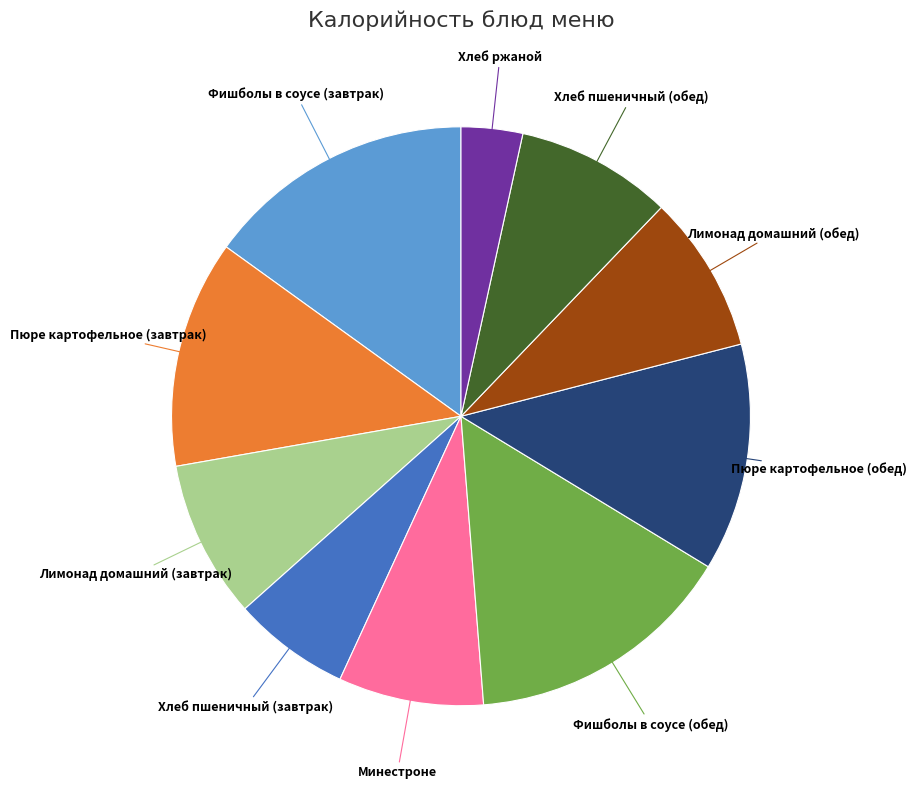

Does Хлеб пшеничный (обед) represent more than half of the total?

No